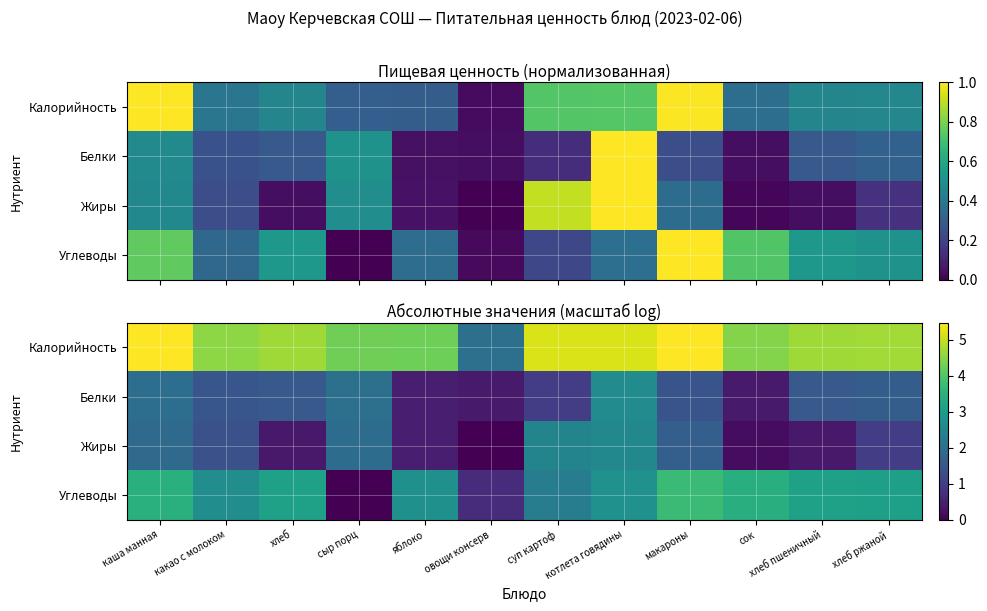

Count the number of data series in this chart.

4